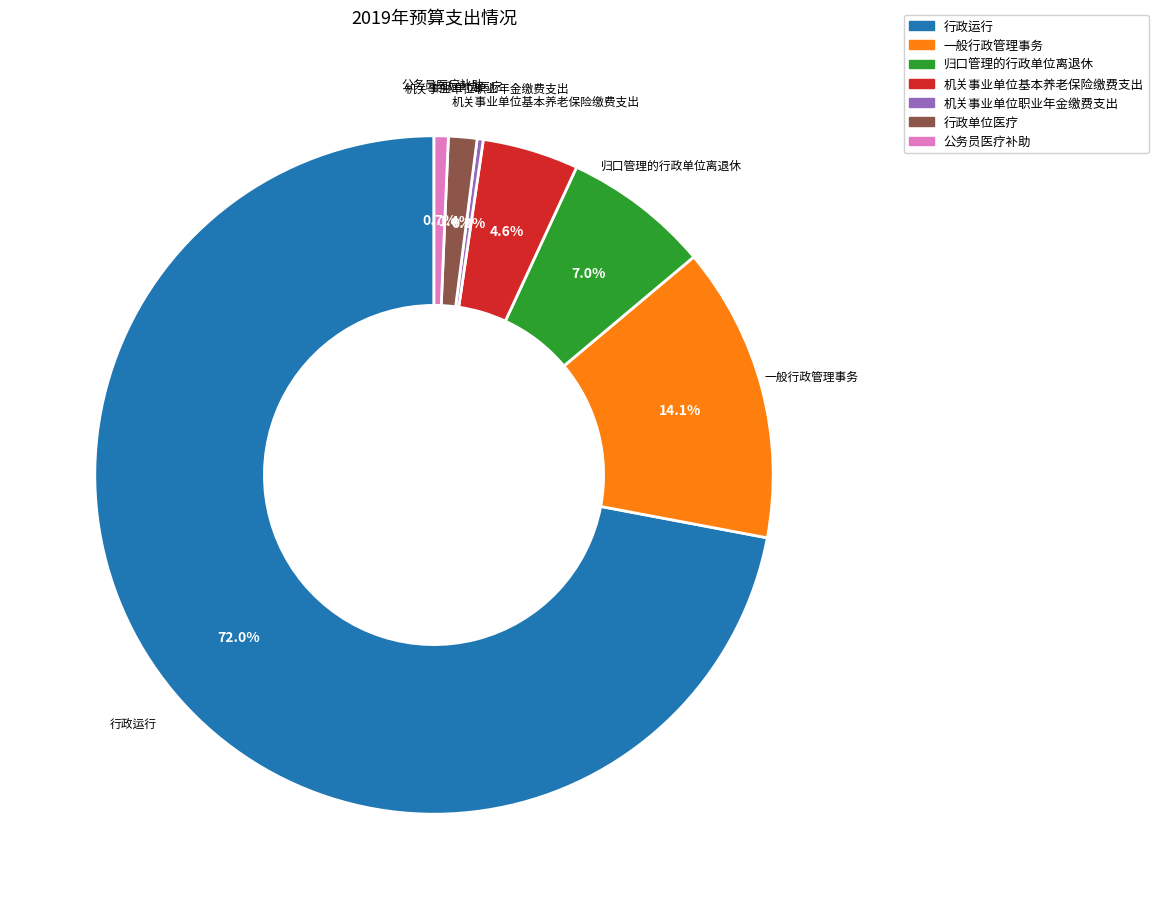

To the nearest percent, what is the combined percentage of 机关事业单位基本养老保险缴费支出 and 公务员医疗补助?

5%